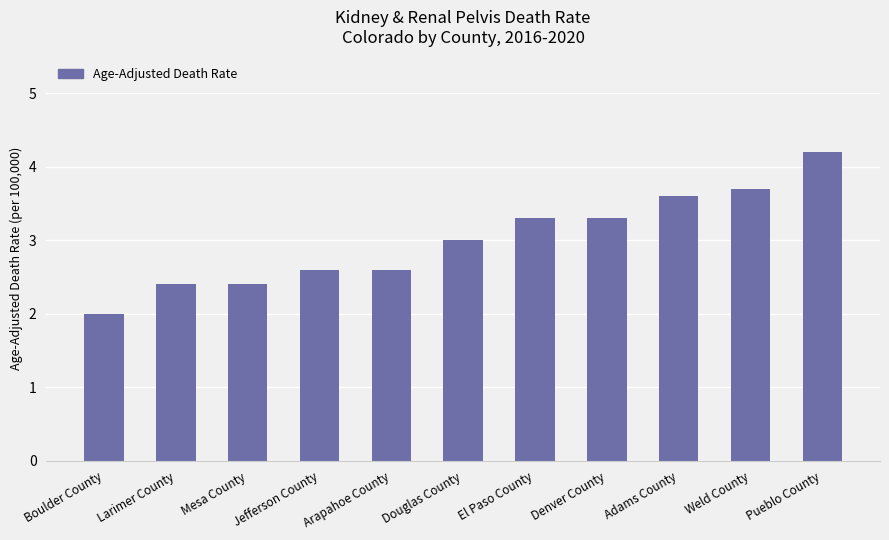

Reading left to right, extract all data points from this chart.

Boulder County=2.0	Larimer County=2.4	Mesa County=2.4	Jefferson County=2.6	Arapahoe County=2.6	Douglas County=3.0	El Paso County=3.3	Denver County=3.3	Adams County=3.6	Weld County=3.7	Pueblo County=4.2